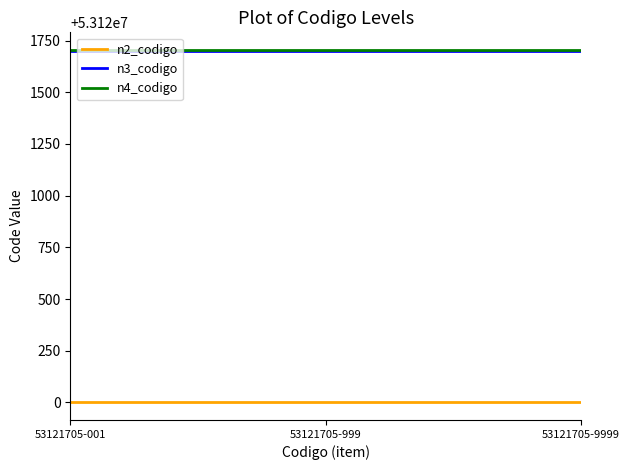

True or false: n3_codigo has a value of 35202633 at 53121705-9999.

False